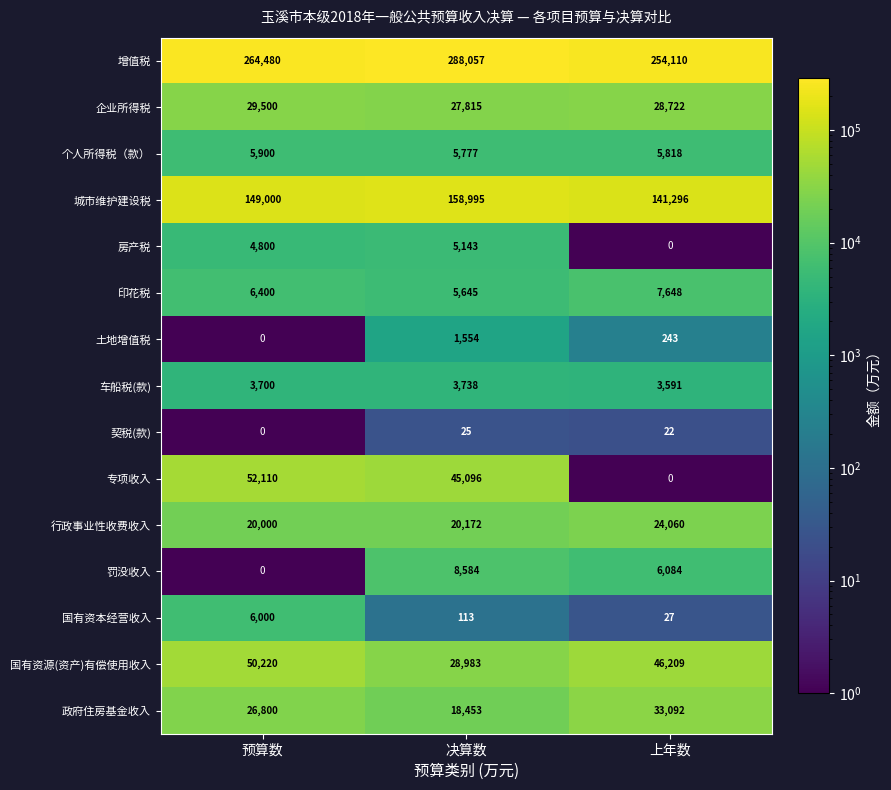

Is it true that 印花税 equals 3435 at 上年数?

False